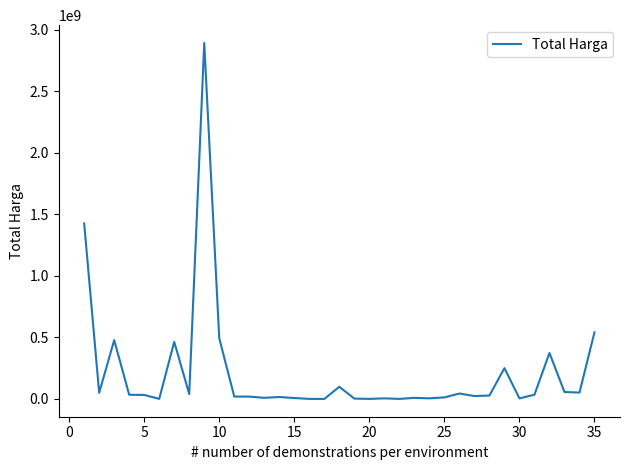

Count the number of data series in this chart.

1